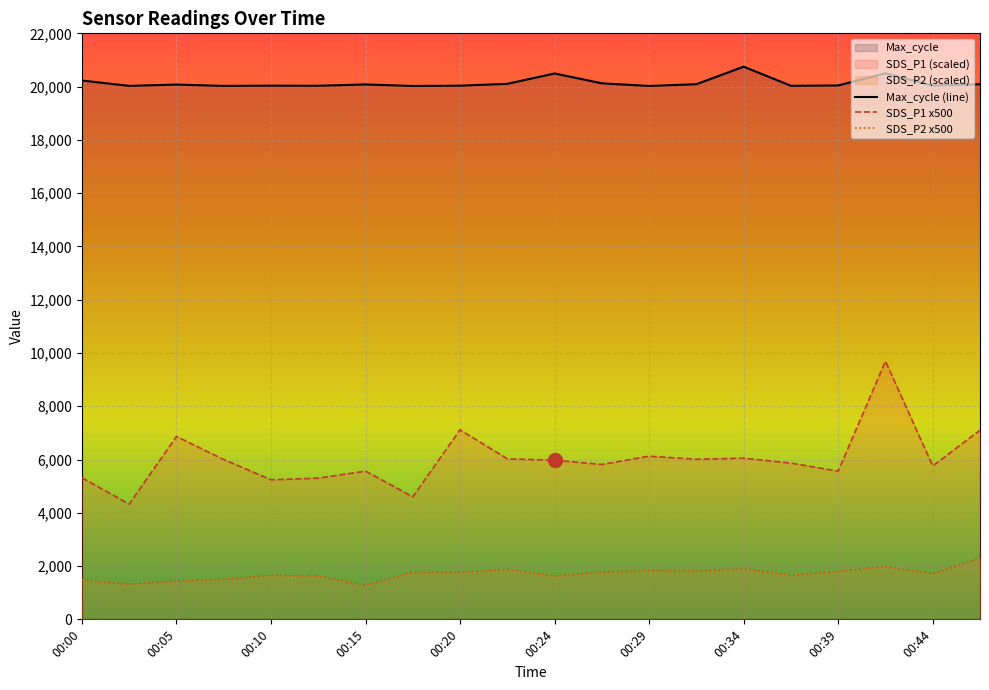

What is the minimum value shown in the chart?

1275